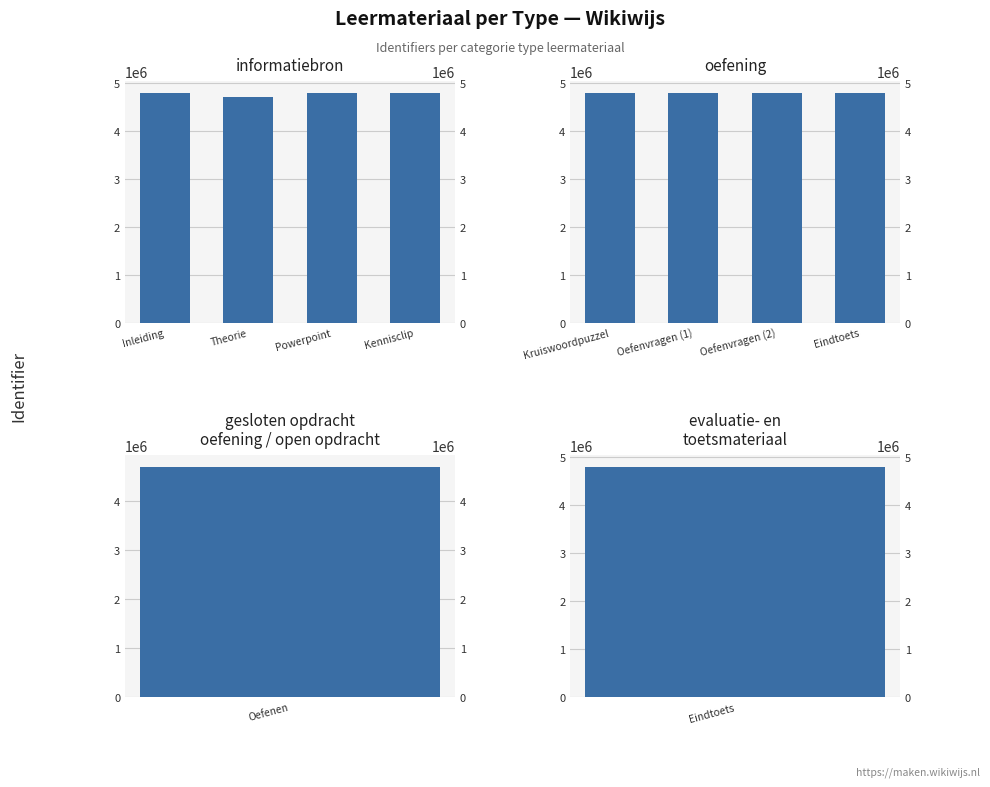

What is the difference between the highest and lowest values at Inleiding?

873